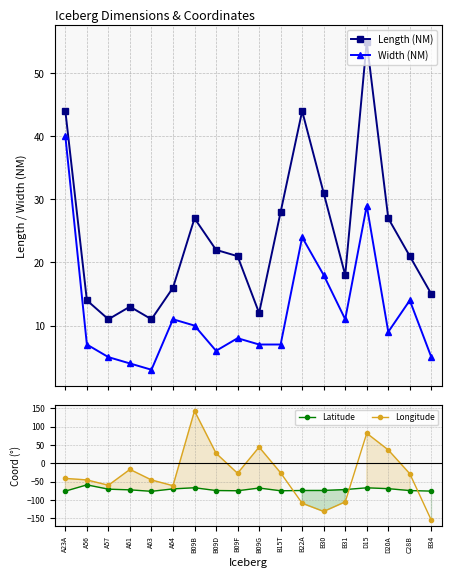

Rank the series at B15T from highest to lowest value.

Length (NM), Width (NM), Longitude, Latitude